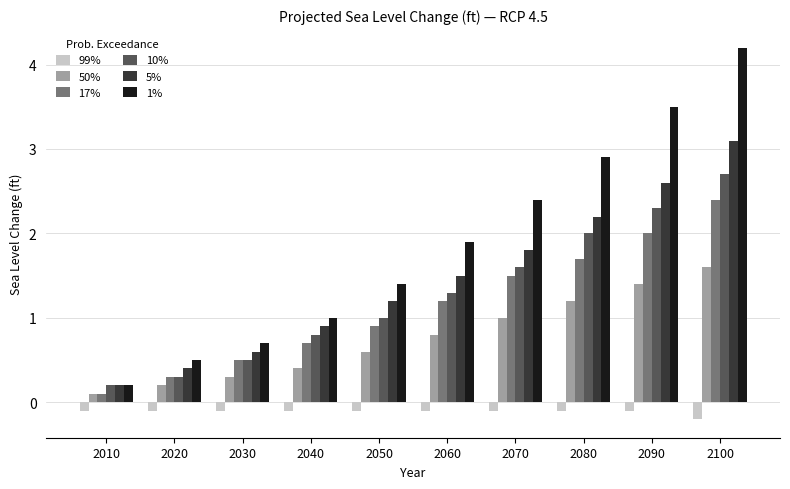

True or false: 5% has a value of 3.1 at 2100.

True